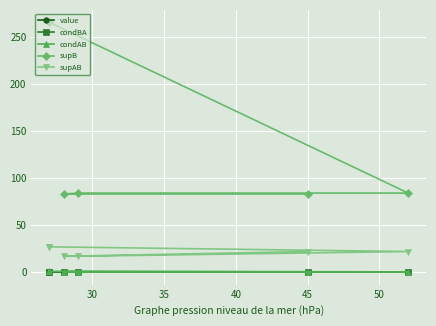

Reading left to right, transcribe all the data shown in this chart.

value: 0.4	0.4	0.3	0.3	0.3	0.3
condBA: 0.3	0.2	0.2	0.3	0.1	0.1
condAB: 0.5	0.6	0.6	0.4	1.0	1.0
supB: 83.0	83.0	84.0	84.0	265.0	265.0
supAB: 22.0	17.0	17.0	22.0	27.0	27.0